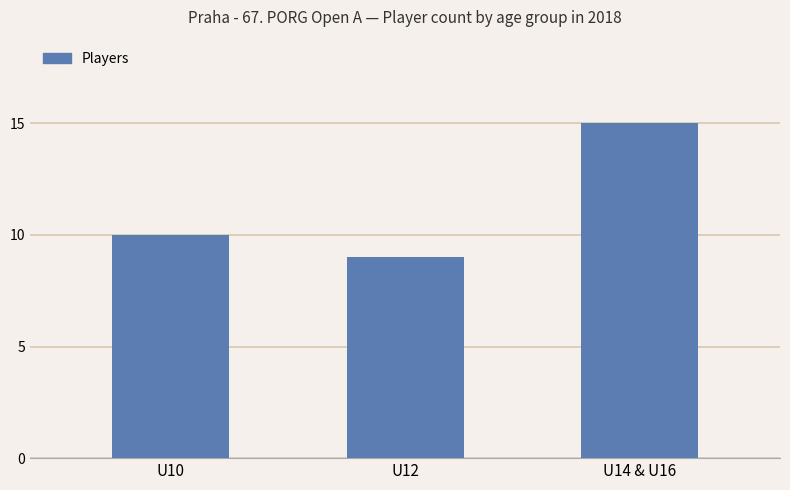

Reading left to right, extract all data points from this chart.

10	9	15